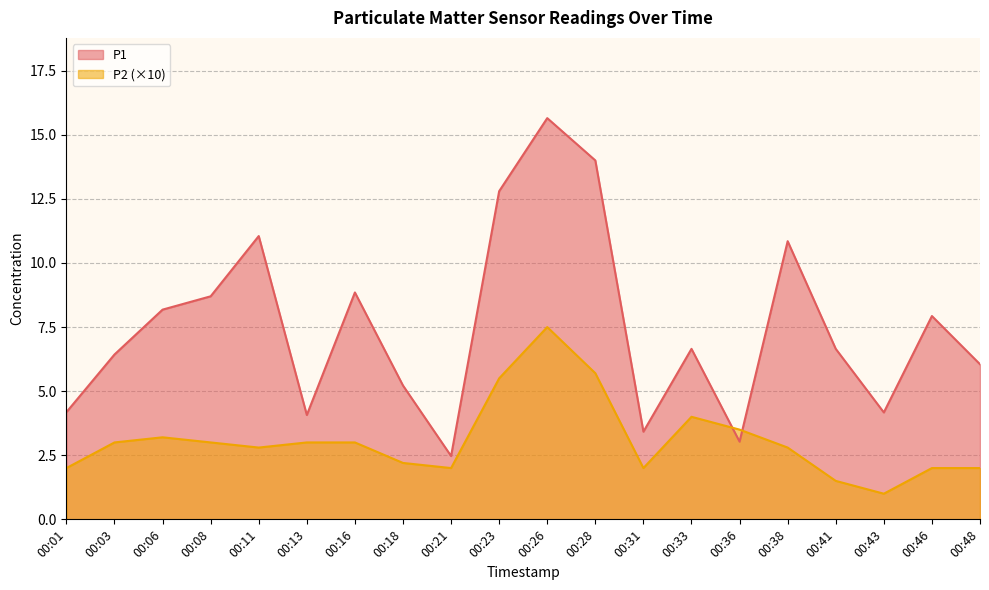

List the labels in order of P1 value, smallest first.

00:21, 00:36, 00:31, 00:13, 00:43, 00:01, 00:18, 00:48, 00:03, 00:33, 00:41, 00:46, 00:06, 00:08, 00:16, 00:38, 00:11, 00:23, 00:28, 00:26